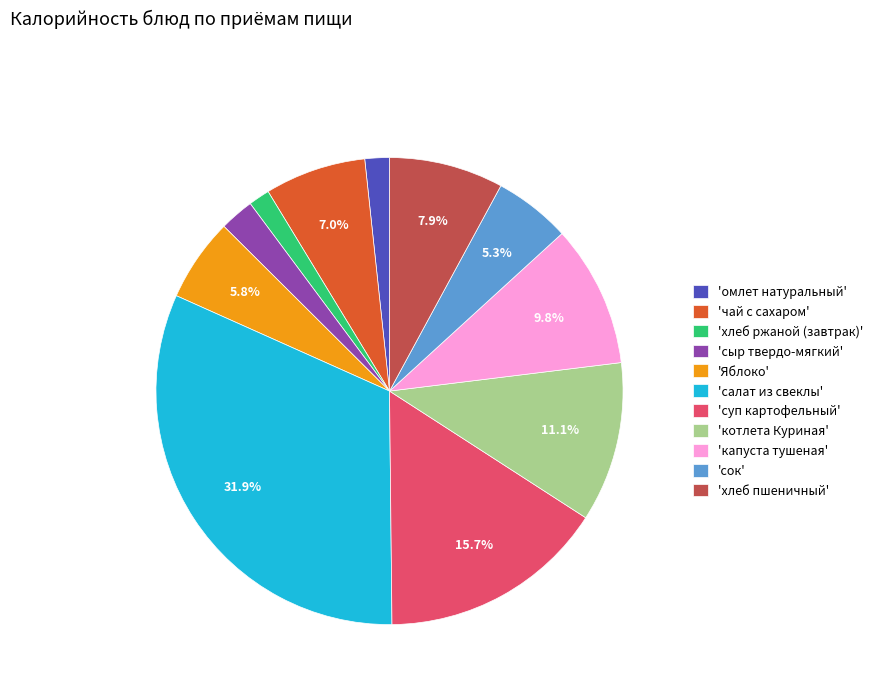

Is the sum of 'салат из свеклы' and 'сок' greater than half?

No